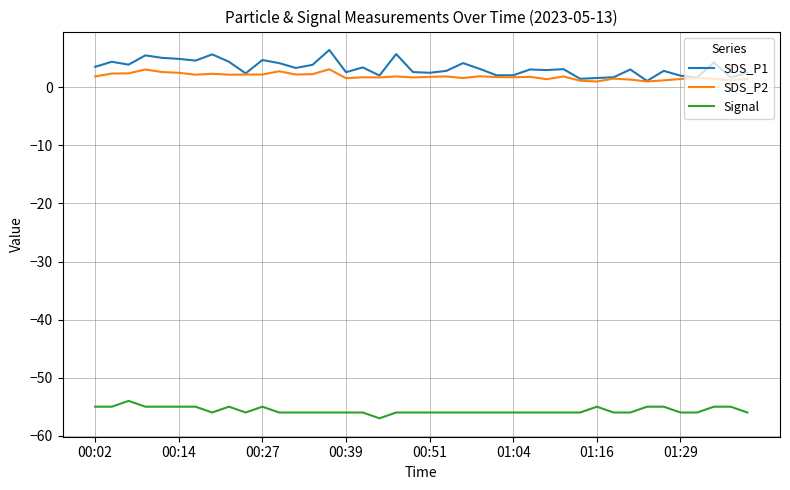

What is the maximum value for Signal?

-54.0